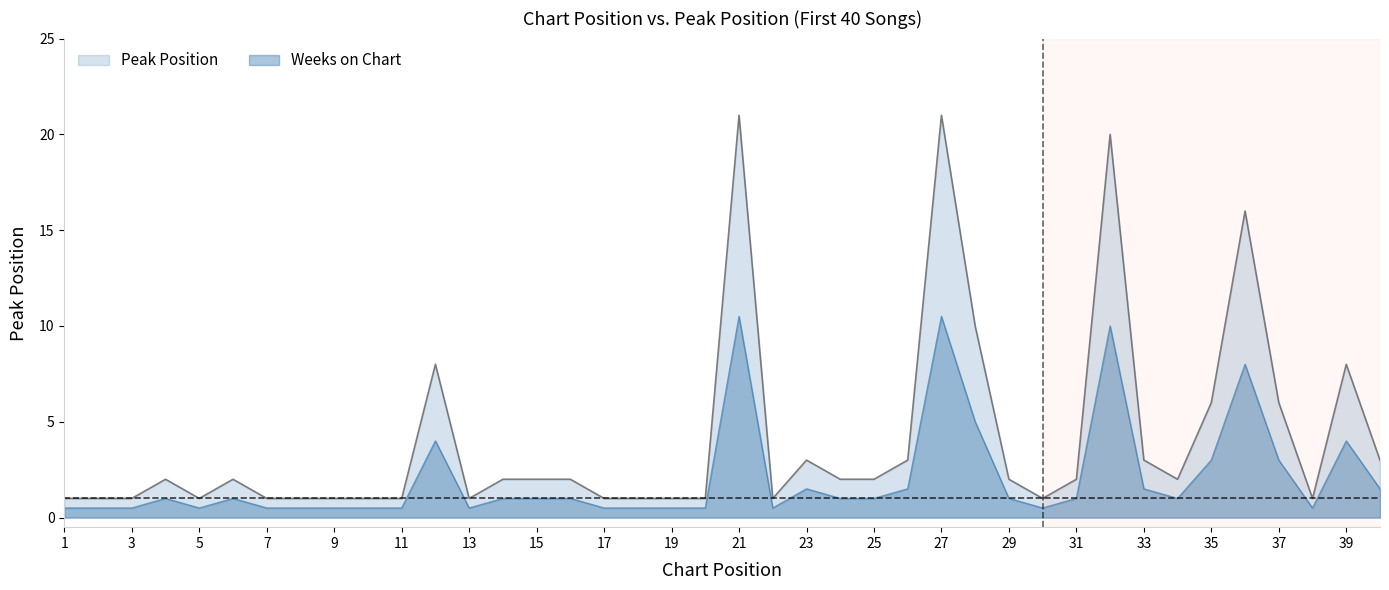

The chart shows a value of 3 at 24. True or false?

False